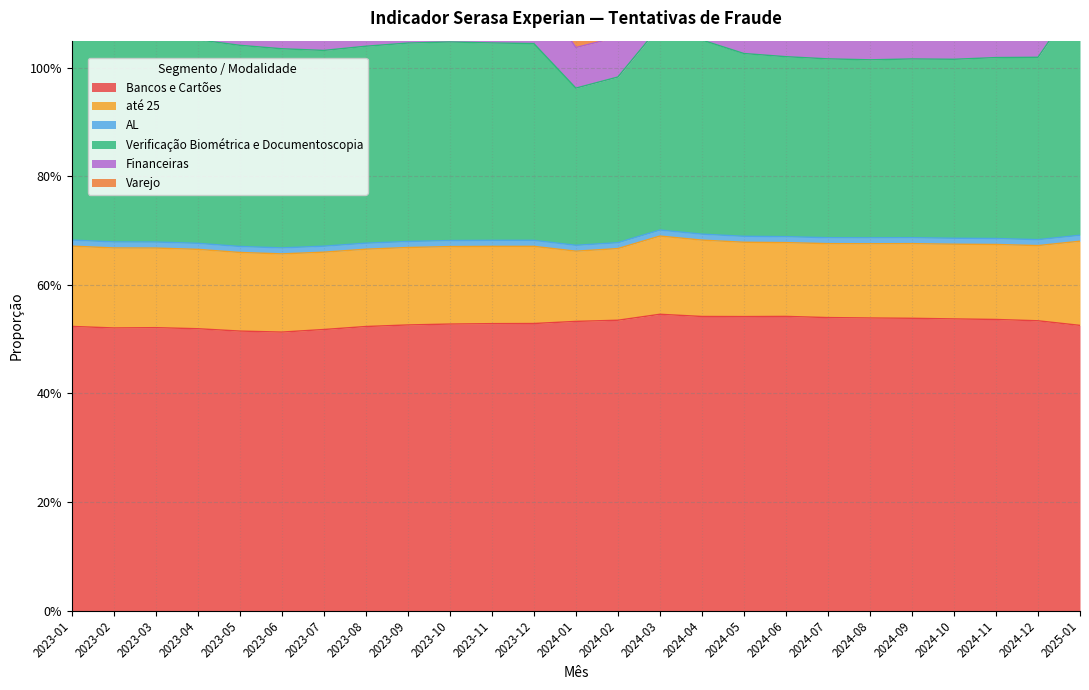

Reading left to right, what are all the values shown in this chart?

Bancos e Cartões: 2023-01=0.5	2023-02=0.5	2023-03=0.5	2023-04=0.5	2023-05=0.5	2023-06=0.5	2023-07=0.5	2023-08=0.5	2023-09=0.5	2023-10=0.5	2023-11=0.5	2023-12=0.5	2024-01=0.5	2024-02=0.5	2024-03=0.5	2024-04=0.5	2024-05=0.5	2024-06=0.5	2024-07=0.5	2024-08=0.5	2024-09=0.5	2024-10=0.5	2024-11=0.5	2024-12=0.5	2025-01=0.5
até 25: 2023-01=0.1	2023-02=0.1	2023-03=0.1	2023-04=0.1	2023-05=0.1	2023-06=0.1	2023-07=0.1	2023-08=0.1	2023-09=0.1	2023-10=0.1	2023-11=0.1	2023-12=0.1	2024-01=0.1	2024-02=0.1	2024-03=0.1	2024-04=0.1	2024-05=0.1	2024-06=0.1	2024-07=0.1	2024-08=0.1	2024-09=0.1	2024-10=0.1	2024-11=0.1	2024-12=0.1	2025-01=0.2
AL: 2023-01=0.0	2023-02=0.0	2023-03=0.0	2023-04=0.0	2023-05=0.0	2023-06=0.0	2023-07=0.0	2023-08=0.0	2023-09=0.0	2023-10=0.0	2023-11=0.0	2023-12=0.0	2024-01=0.0	2024-02=0.0	2024-03=0.0	2024-04=0.0	2024-05=0.0	2024-06=0.0	2024-07=0.0	2024-08=0.0	2024-09=0.0	2024-10=0.0	2024-11=0.0	2024-12=0.0	2025-01=0.0
Verificação Biométrica e Documentoscopia: 2023-01=0.4	2023-02=0.4	2023-03=0.4	2023-04=0.4	2023-05=0.4	2023-06=0.4	2023-07=0.4	2023-08=0.4	2023-09=0.4	2023-10=0.4	2023-11=0.4	2023-12=0.4	2024-01=0.3	2024-02=0.3	2024-03=0.4	2024-04=0.4	2024-05=0.3	2024-06=0.3	2024-07=0.3	2024-08=0.3	2024-09=0.3	2024-10=0.3	2024-11=0.3	2024-12=0.3	2025-01=0.4
Financeiras: 2023-01=0.1	2023-02=0.1	2023-03=0.1	2023-04=0.1	2023-05=0.1	2023-06=0.1	2023-07=0.1	2023-08=0.1	2023-09=0.1	2023-10=0.1	2023-11=0.1	2023-12=0.1	2024-01=0.1	2024-02=0.1	2024-03=0.1	2024-04=0.1	2024-05=0.1	2024-06=0.1	2024-07=0.1	2024-08=0.1	2024-09=0.1	2024-10=0.1	2024-11=0.1	2024-12=0.1	2025-01=0.1
Varejo: 2023-01=0.0	2023-02=0.0	2023-03=0.0	2023-04=0.0	2023-05=0.0	2023-06=0.0	2023-07=0.0	2023-08=0.0	2023-09=0.0	2023-10=0.0	2023-11=0.0	2023-12=0.0	2024-01=0.0	2024-02=0.0	2024-03=0.0	2024-04=0.0	2024-05=0.0	2024-06=0.0	2024-07=0.0	2024-08=0.0	2024-09=0.0	2024-10=0.0	2024-11=0.0	2024-12=0.0	2025-01=0.0